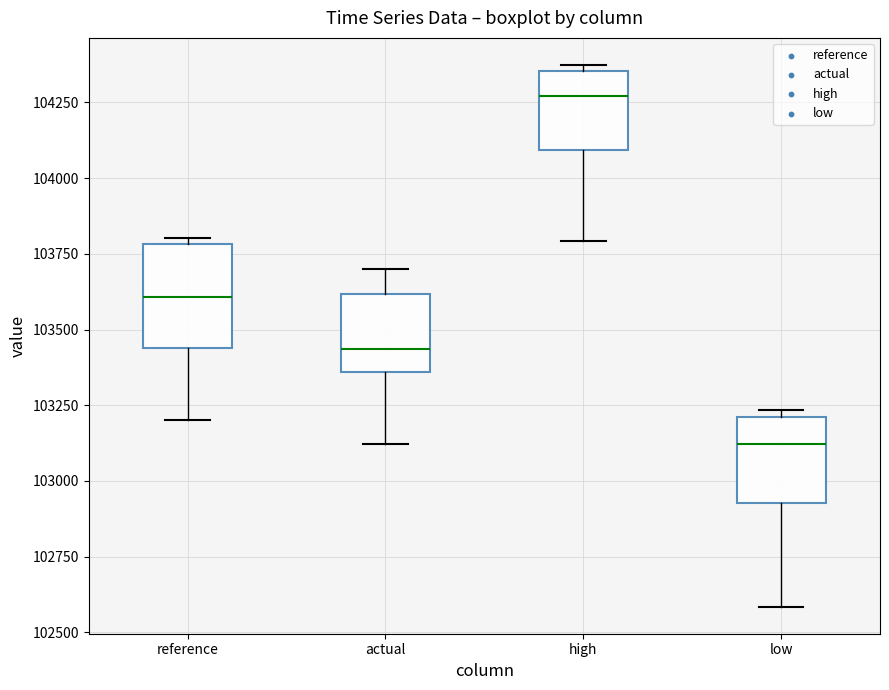

Reading left to right, transcribe this box plot: for each box, give where its median line is, the range the box spans, and where its two whiskers end, as read against the y-axis. The values are not printed on the chart, so give them approximately, as read against the axis.

reference: median 103600, box 103450 to 103800, whiskers 103200 to 103800 (just above the box's upper edge)
actual: median 103450, box 103350 to 103600, whiskers 103100 to 103700
high: median 104250, box 104100 to 104350, whiskers 103800 to 104350 (just above the box's upper edge)
low: median 103100, box 102950 to 103200, whiskers 102600 to 103250